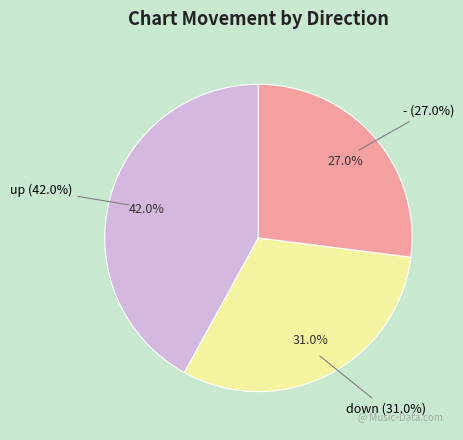

How many segments does this pie chart have?

3